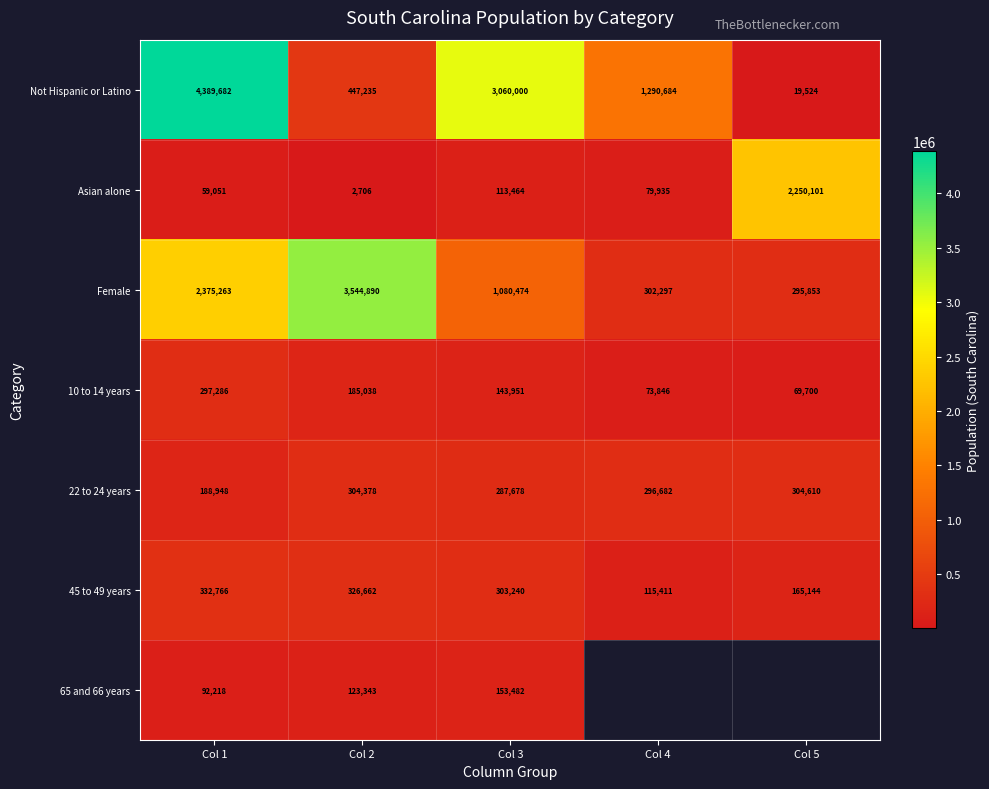

Which category has the lowest value in the Asian alone series?

Col 2